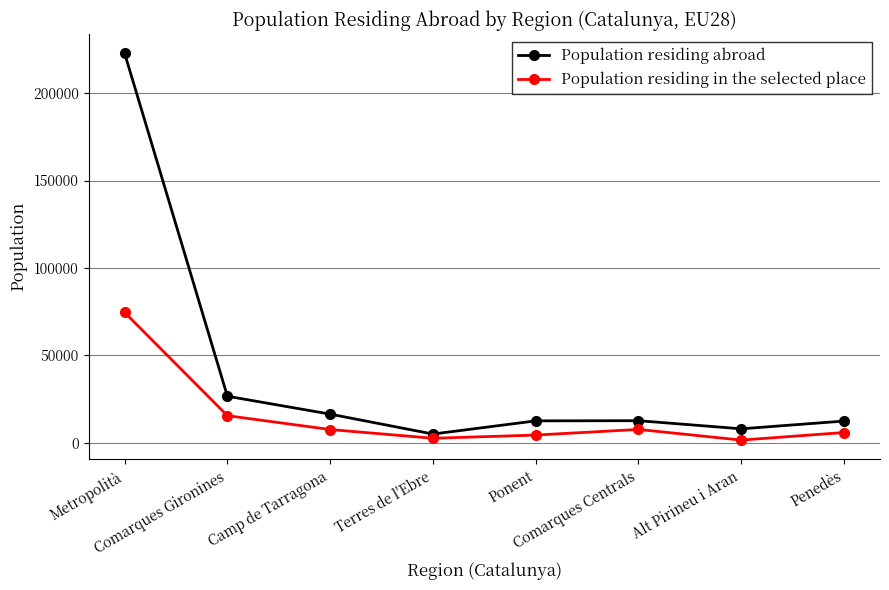

What is the lowest value of the Population residing in the selected place series?

1583